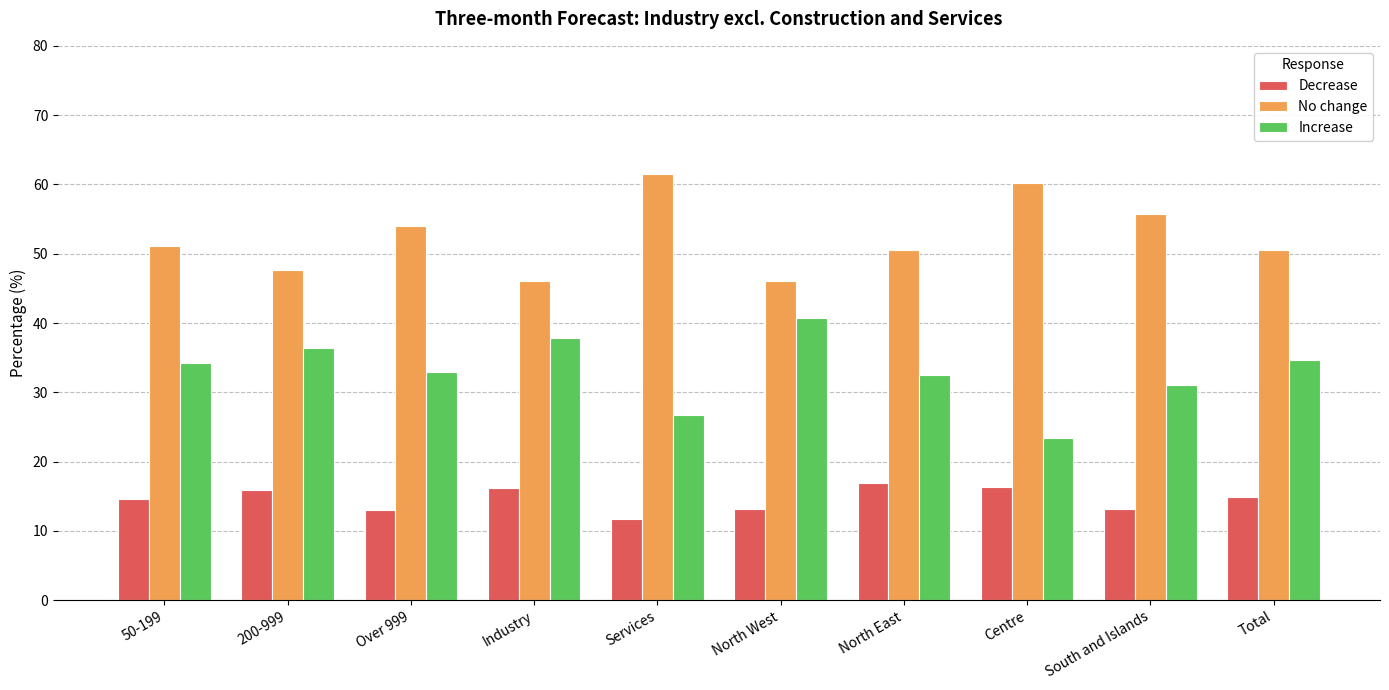

What is the difference between the maximum and minimum values in the No change series?

15.5